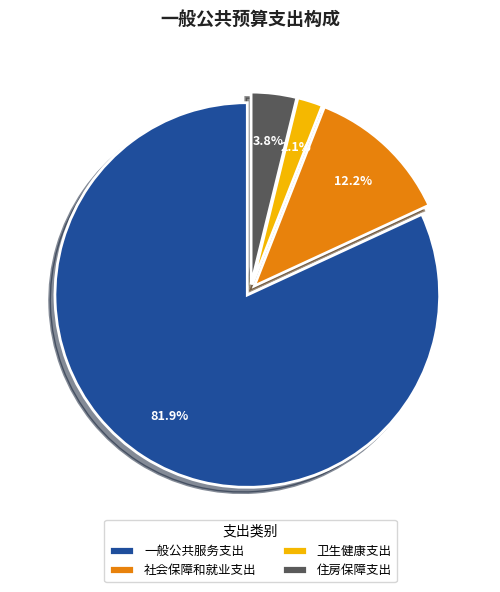

How many slices are in this pie chart?

4